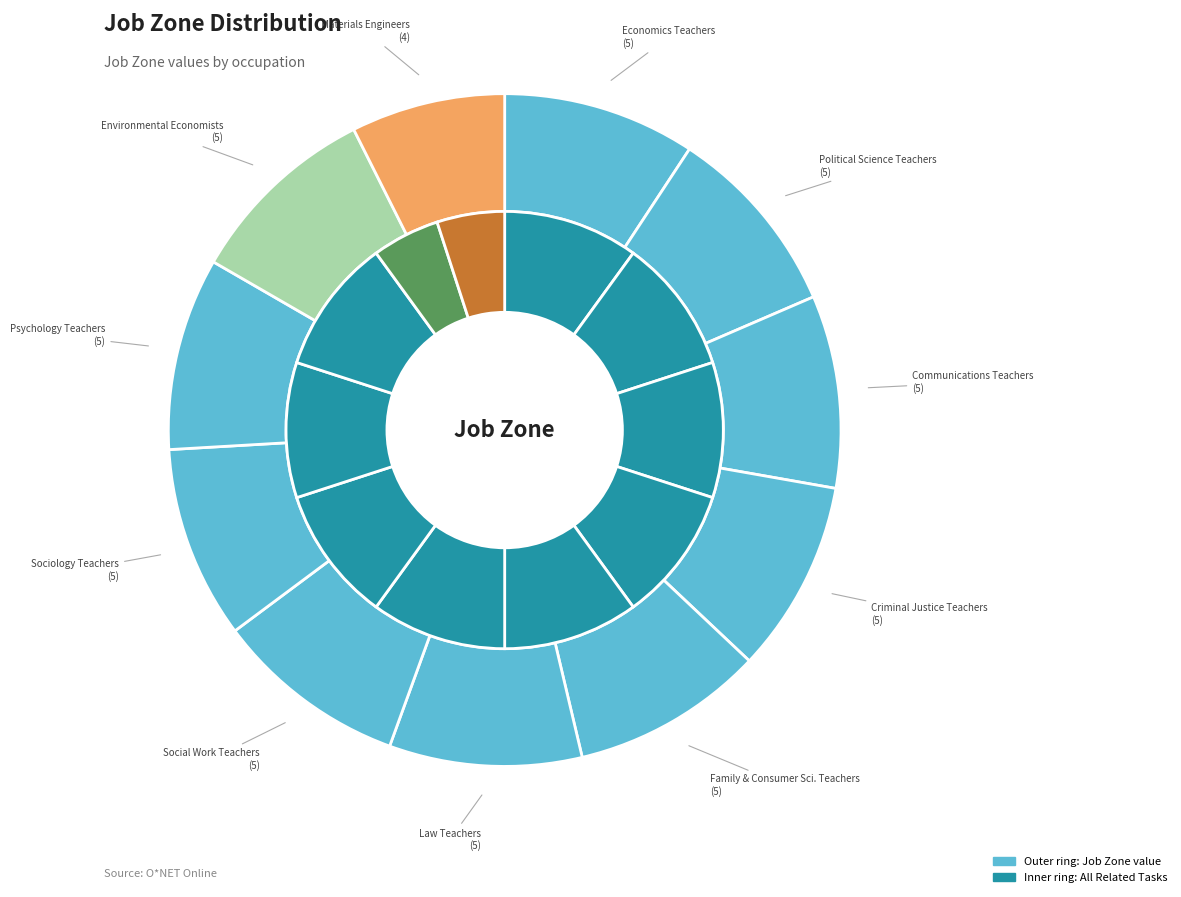

Is it true that Family and Consumer Sciences Teachers, Postsecondary is 17% of the pie?

False